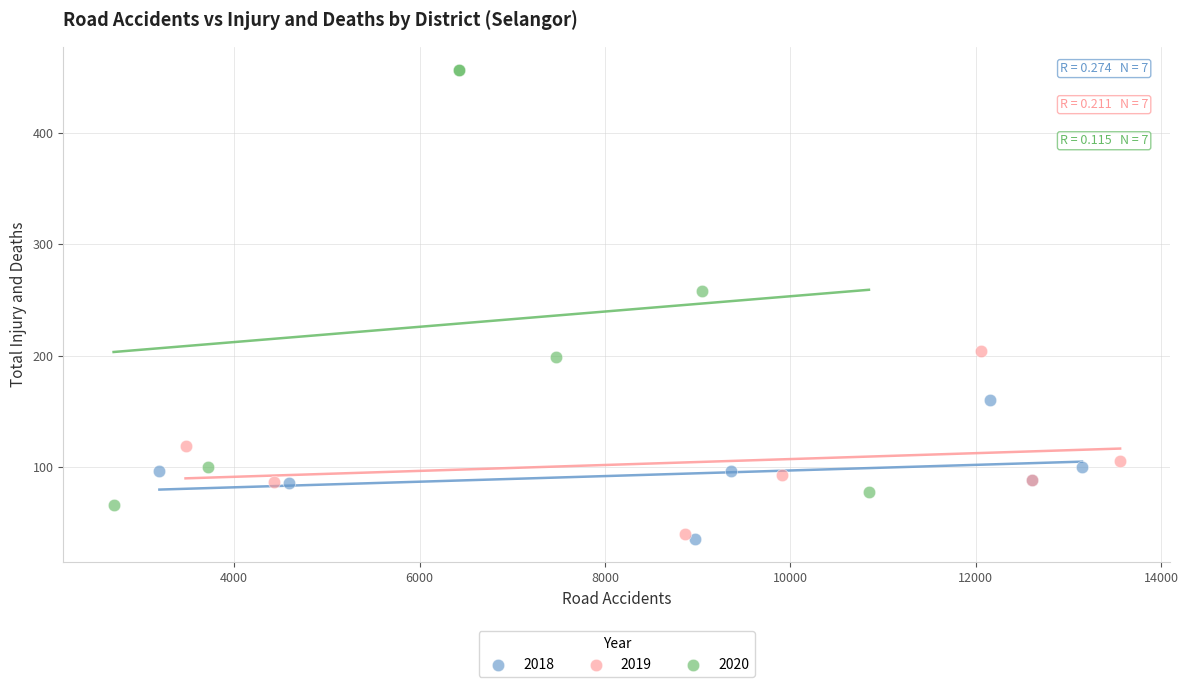

Which series reaches the maximum Y coordinate?

2020